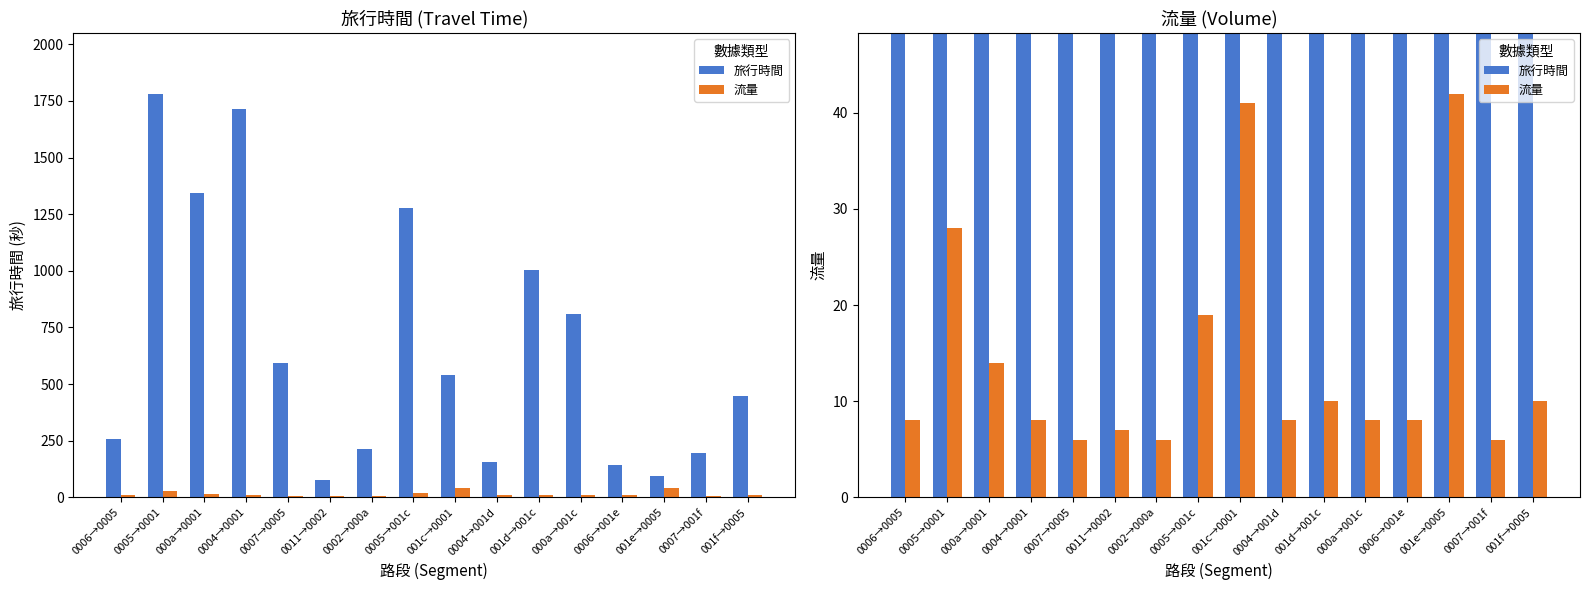

Which category has the highest value in the 流量 series?

001e→0005